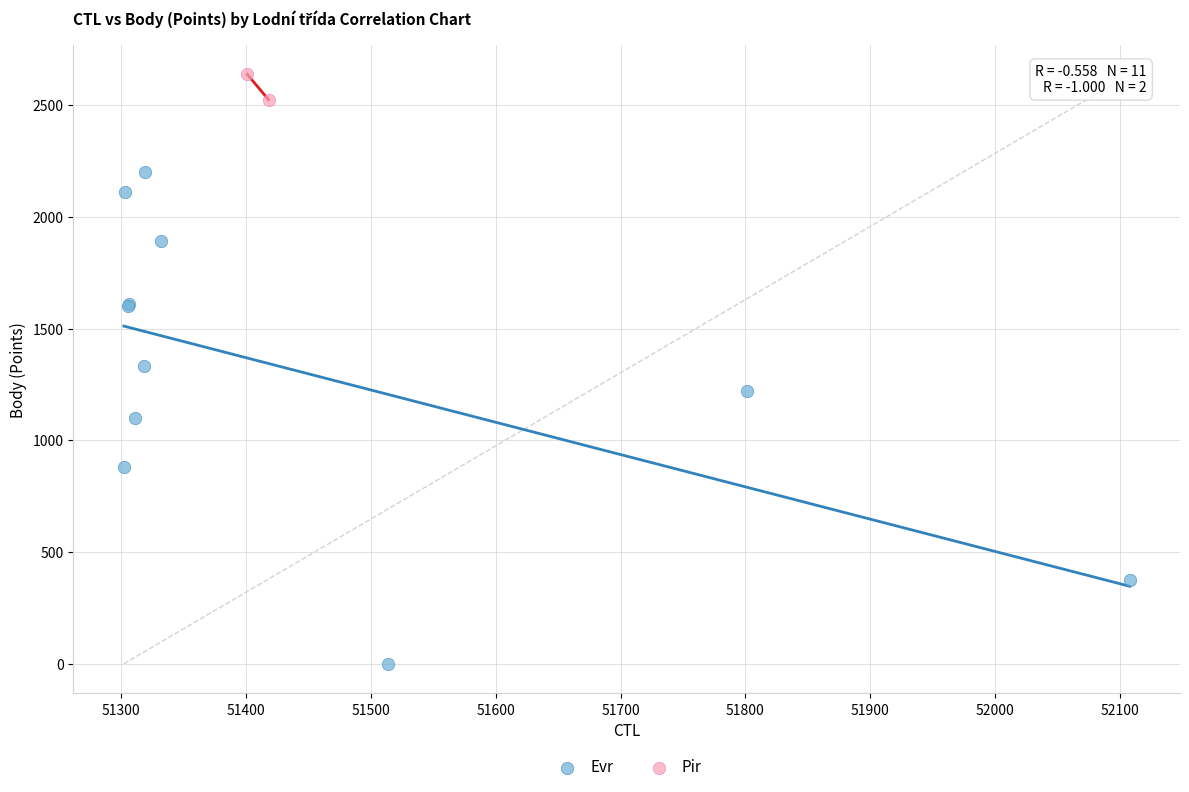

What are all the series names shown in the legend?

Evr, Pir